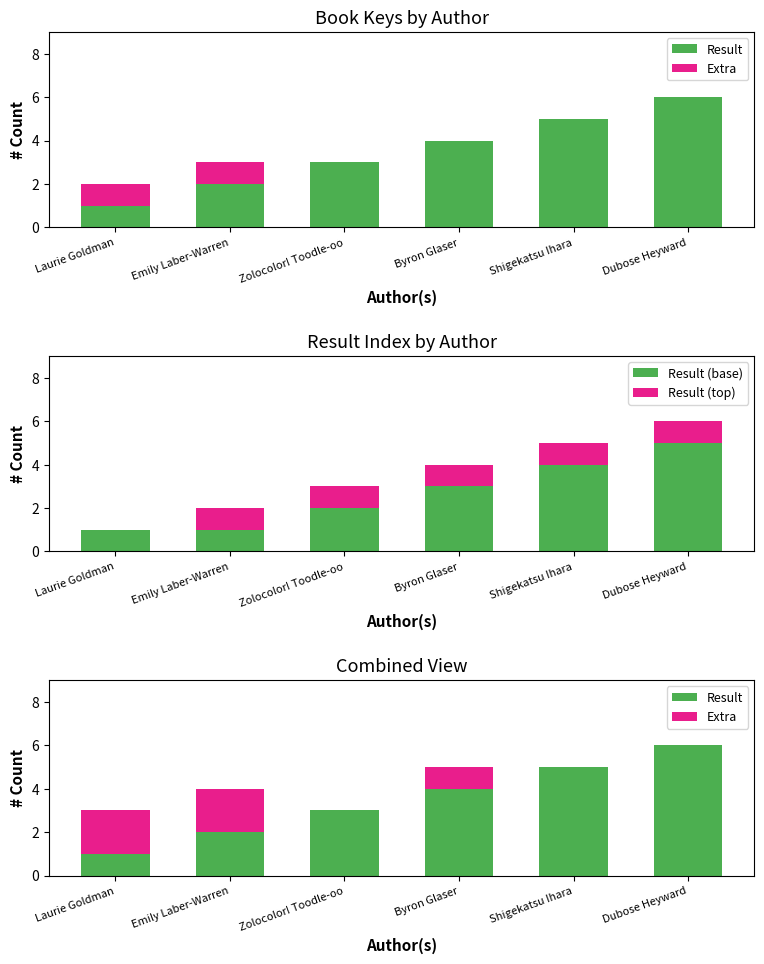

Is it true that Result (base) equals 1 at Laurie Goldman?

True